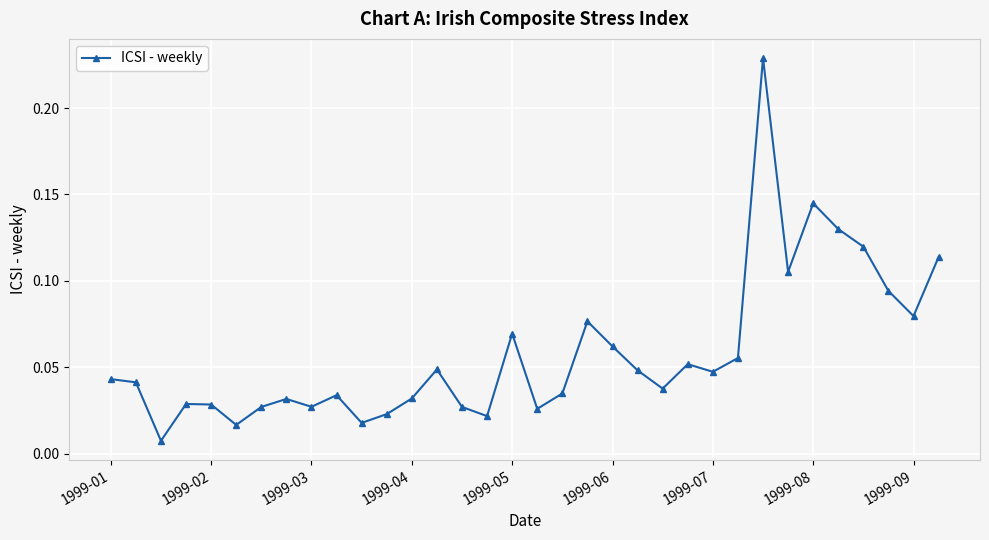

How many categories are shown in the chart?

34